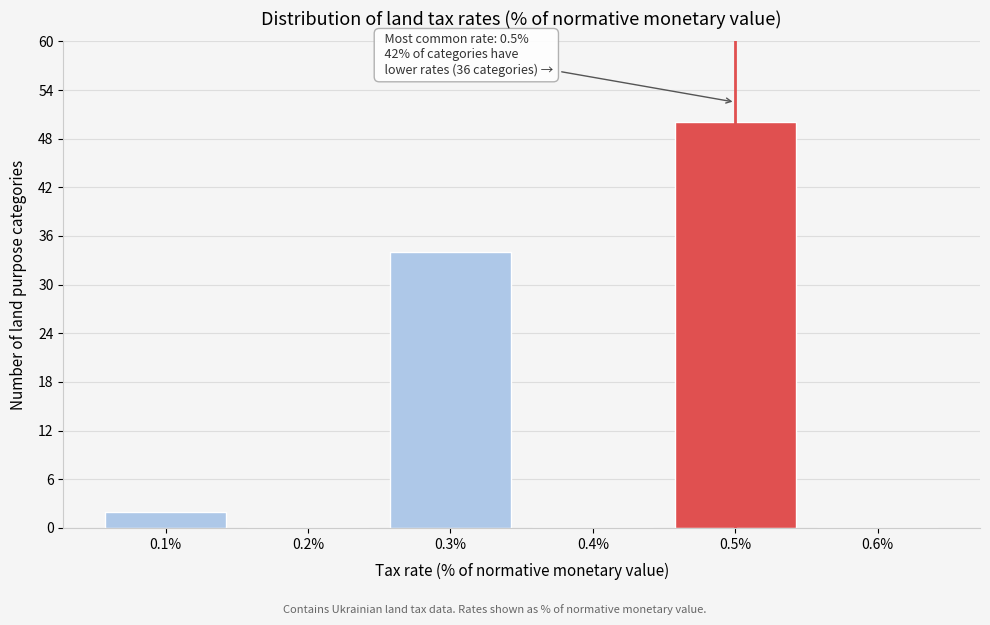

Which range on the x-axis has the tallest bar?

0.45 to 0.55